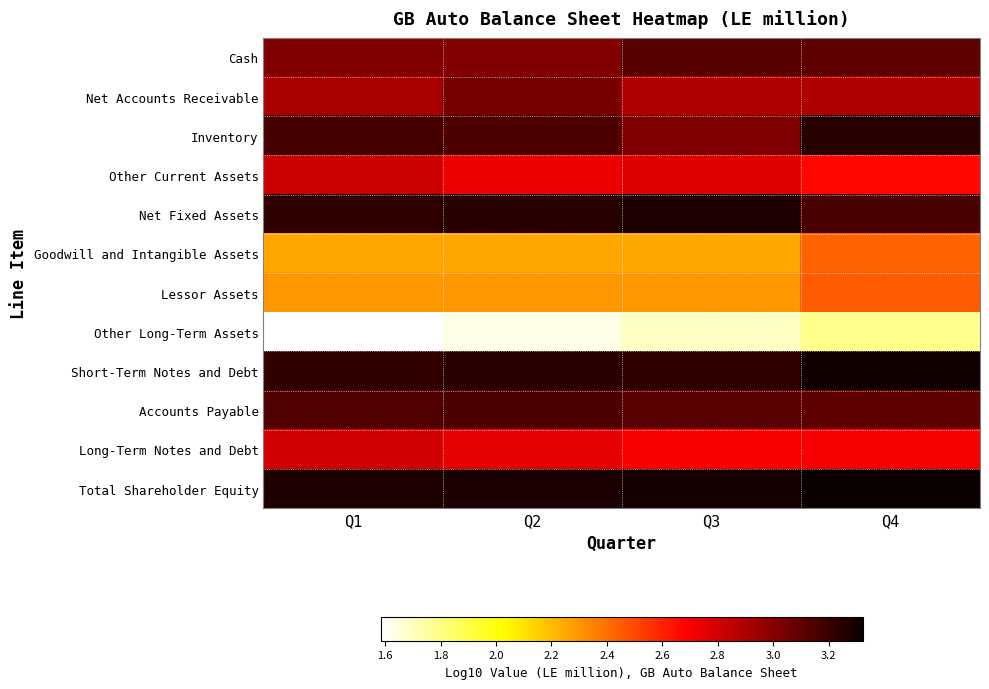

At which category is the sum across all series the highest?

Q4